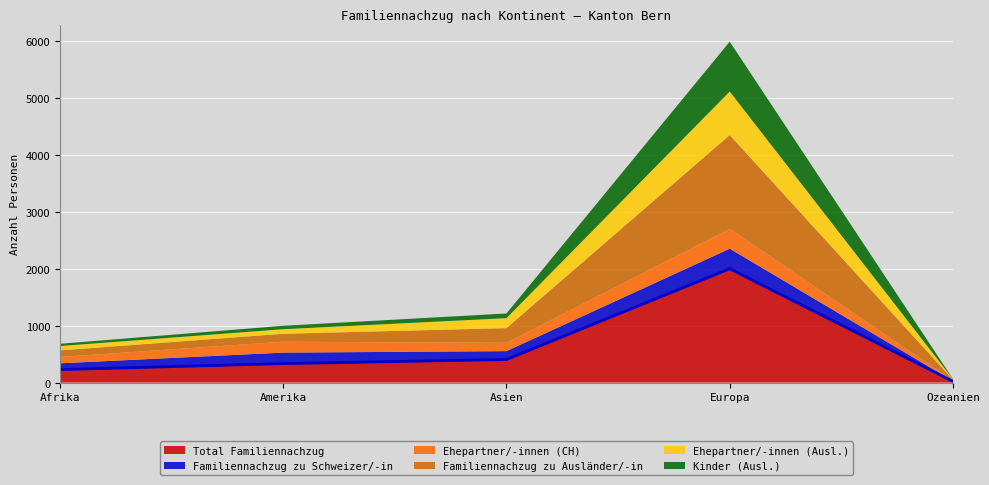

True or false: Ehepartner/-innen (Ausl.) and Total Familiennachzug cross at least once.

False